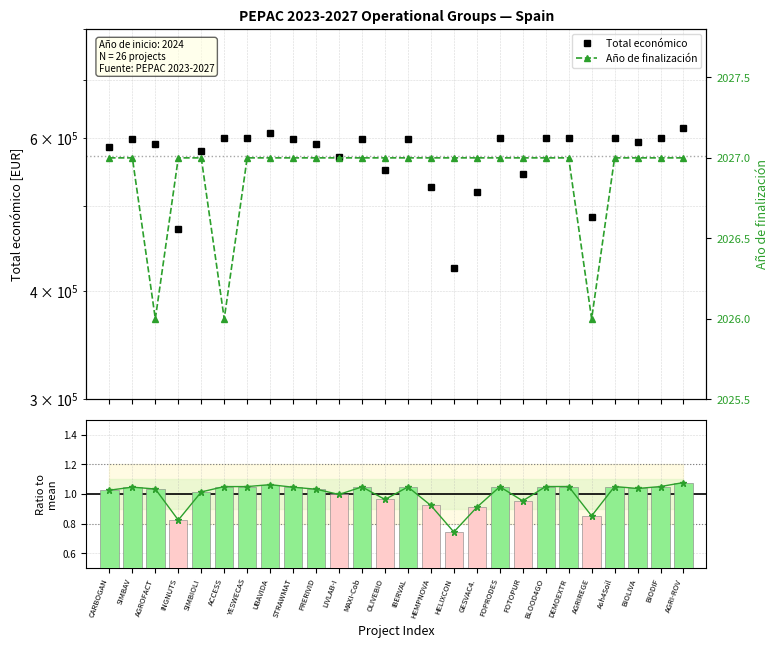

What is the label of the 11th bar from the left?

LIVLAB-I